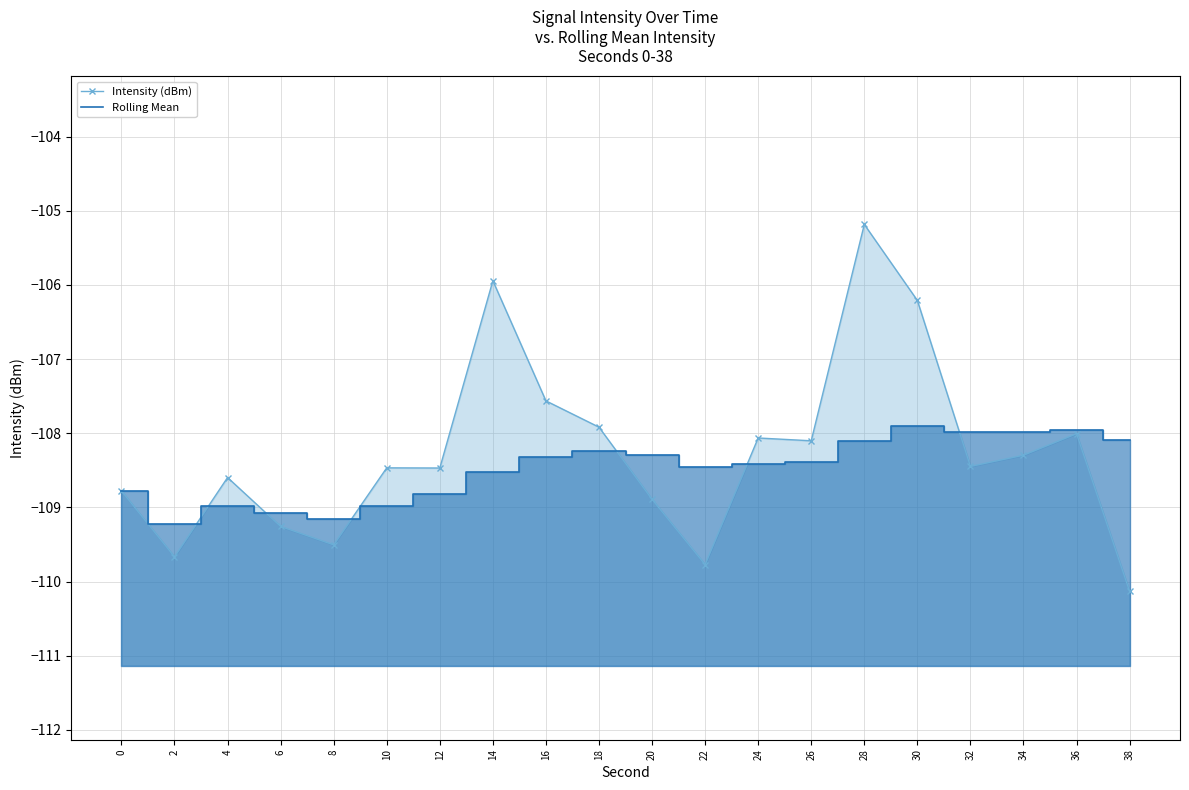

Reading left to right, transcribe all the data shown in this chart.

Intensity (dBm): 0=-108.8	2=-109.7	4=-108.6	6=-109.3	8=-109.5	10=-108.5	12=-108.5	14=-105.9	16=-107.6	18=-107.9	20=-108.9	22=-109.8	24=-108.1	26=-108.1	28=-105.2	30=-106.2	32=-108.4	34=-108.3	36=-108.0	38=-110.1
Rolling Mean: 0=-108.8	2=-109.2	4=-109.0	6=-109.1	8=-109.2	10=-109.0	12=-108.8	14=-108.5	16=-108.3	18=-108.2	20=-108.3	22=-108.5	24=-108.4	26=-108.4	28=-108.1	30=-107.9	32=-108.0	34=-108.0	36=-108.0	38=-108.1